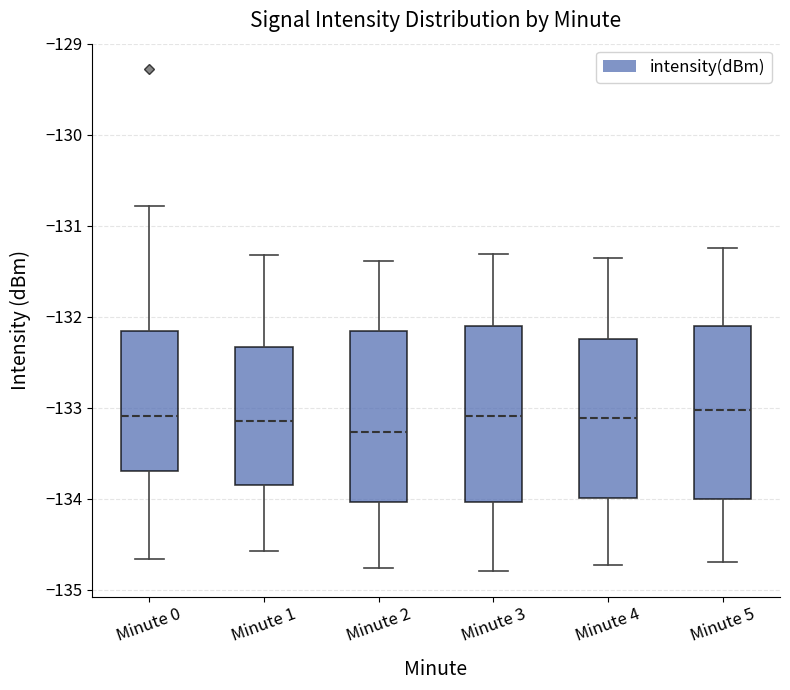

Reading left to right, transcribe this box plot: for each box, give where its median line is, the range the box spans, and where its two whiskers end, as read against the y-axis. The values are not printed on the chart, so give them approximately, as read against the axis.

Minute 0: median -133.1, box -133.7 to -132.2, whiskers -134.7 to -130.8
Minute 1: median -133.1, box -133.8 to -132.3, whiskers -134.6 to -131.3
Minute 2: median -133.3, box -134.0 to -132.2, whiskers -134.8 to -131.4
Minute 3: median -133.1, box -134.0 to -132.1, whiskers -134.8 to -131.3
Minute 4: median -133.1, box -134.0 to -132.2, whiskers -134.7 to -131.3
Minute 5: median -133.0, box -134.0 to -132.1, whiskers -134.7 to -131.2